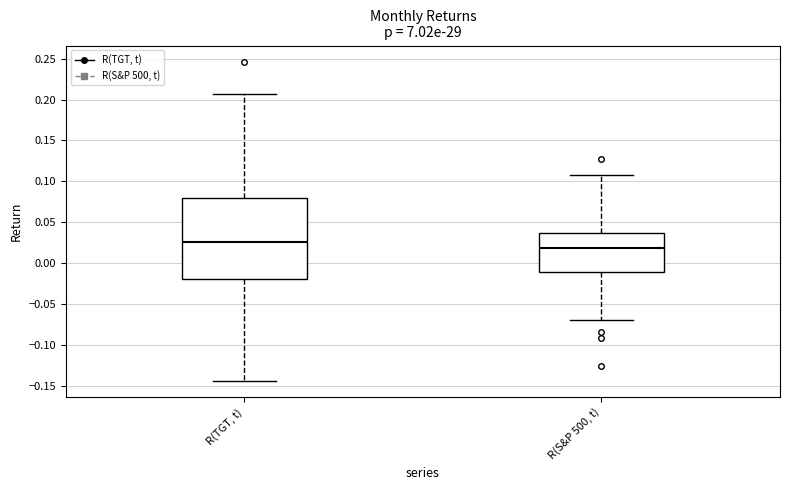

Where does the upper whisker of the box for R(S&P 500, t) end on the y-axis? The values are not printed on the chart, so give them approximately, as read against the axis.

0.110